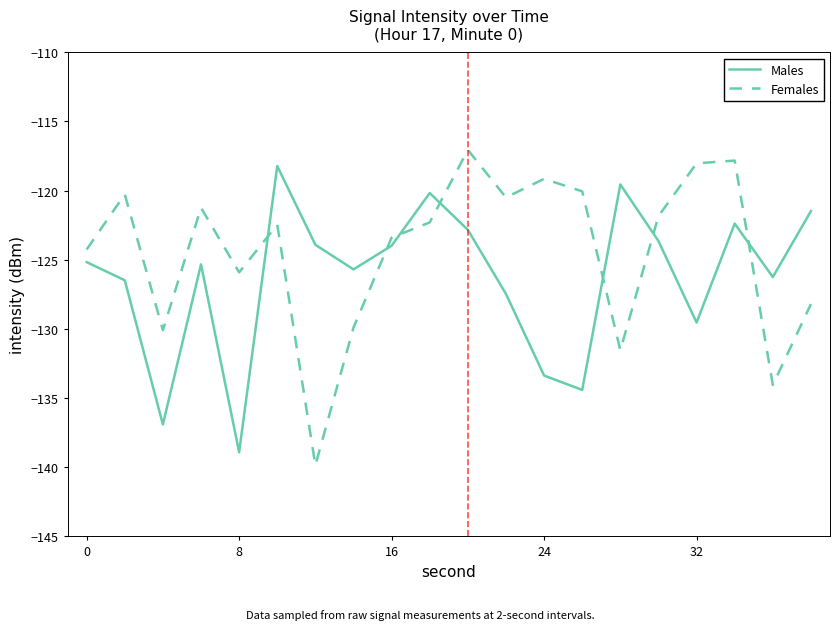

What is the minimum value for Males?

-138.9